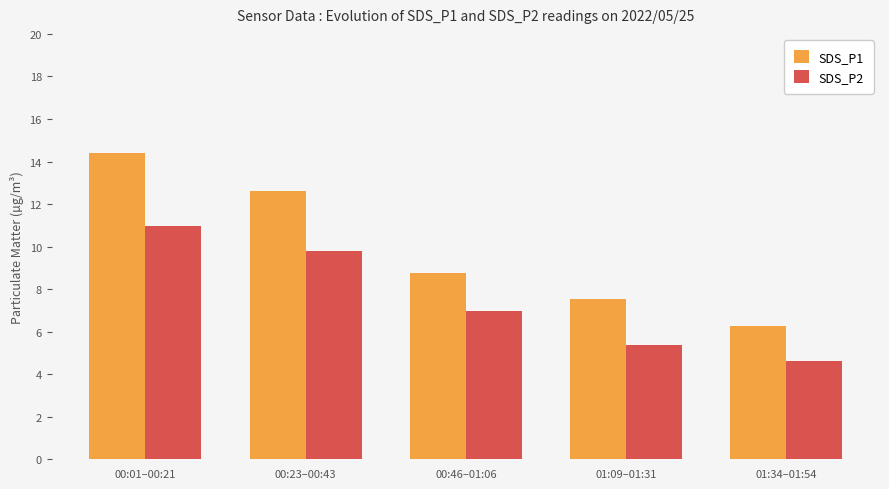

At 00:01–00:21, list the series in order from largest to smallest.

SDS_P1, SDS_P2